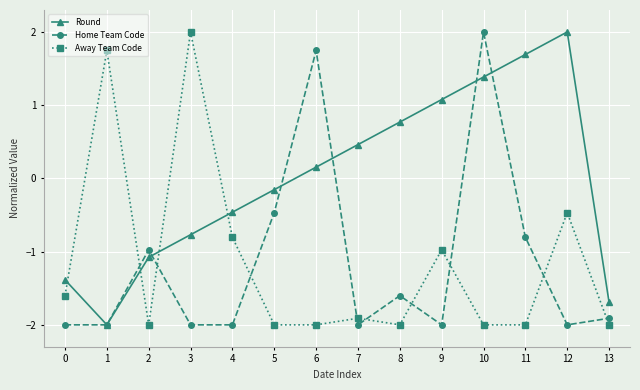

Which series has the largest total across all categories?

Round